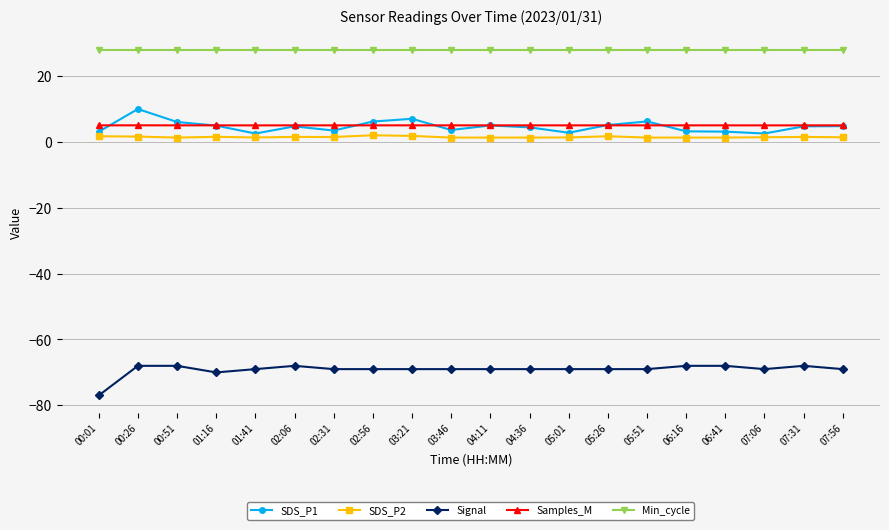

At which category does Signal reach its first local valley?

01:16